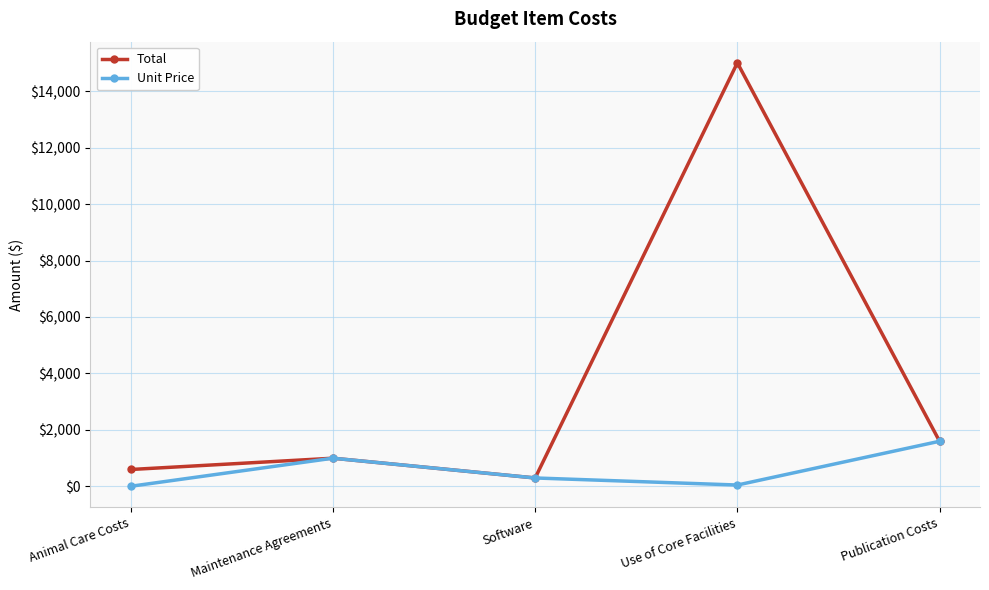

What is the label of the 2nd point from the left?

Maintenance Agreements